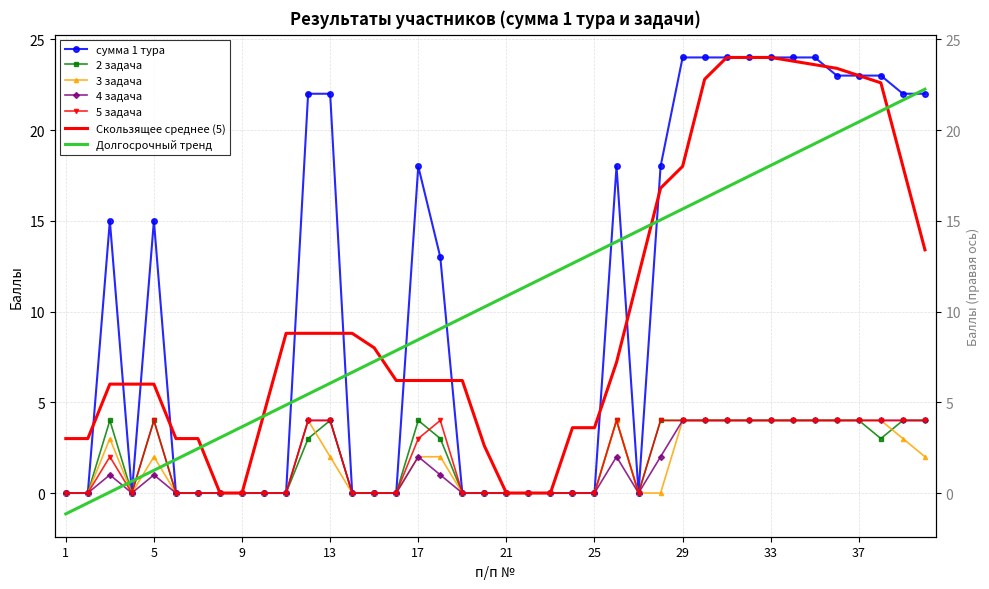

List the series in order of their peak value, lowest first.

2 задача, 3 задача, 4 задача, 5 задача, сумма 1 тура